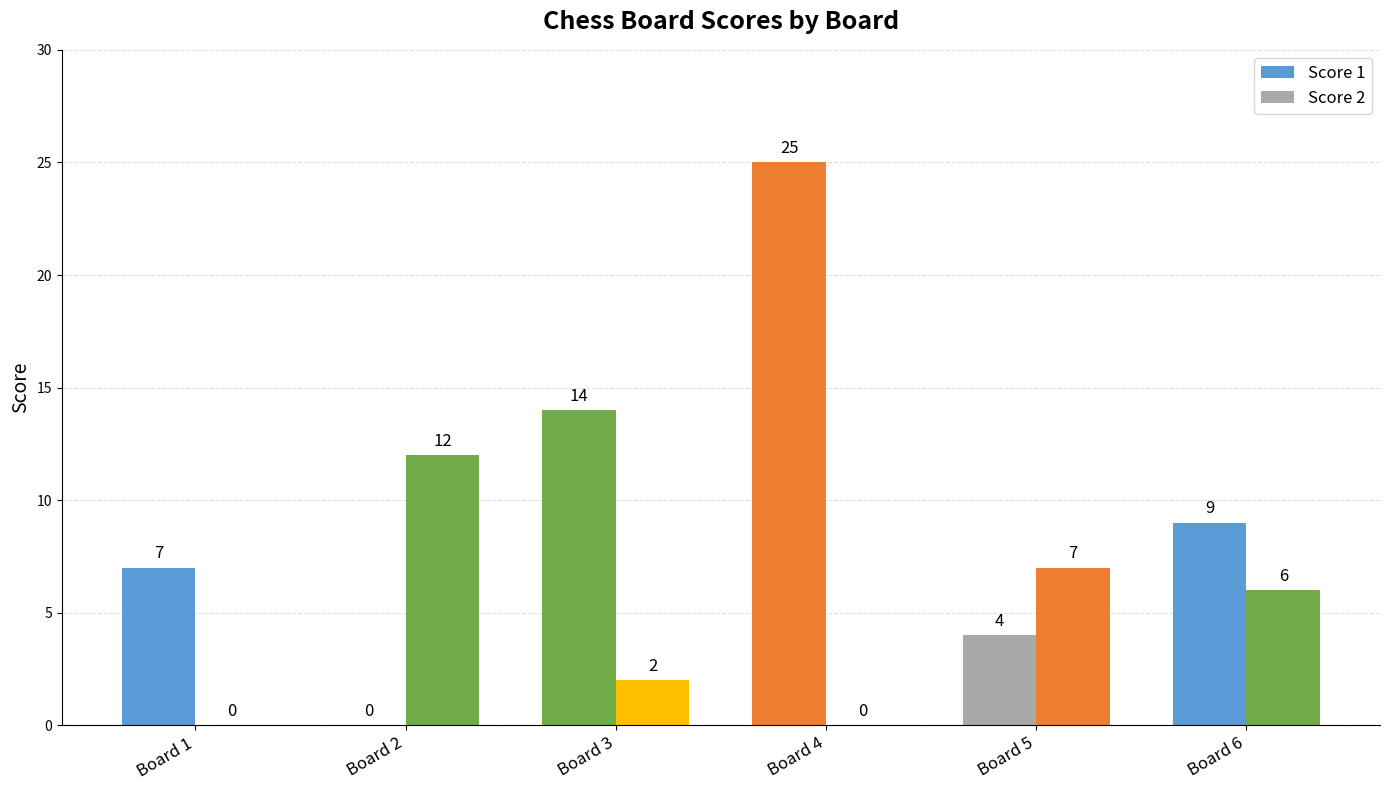

What is the total value across all series at Board 4?

25